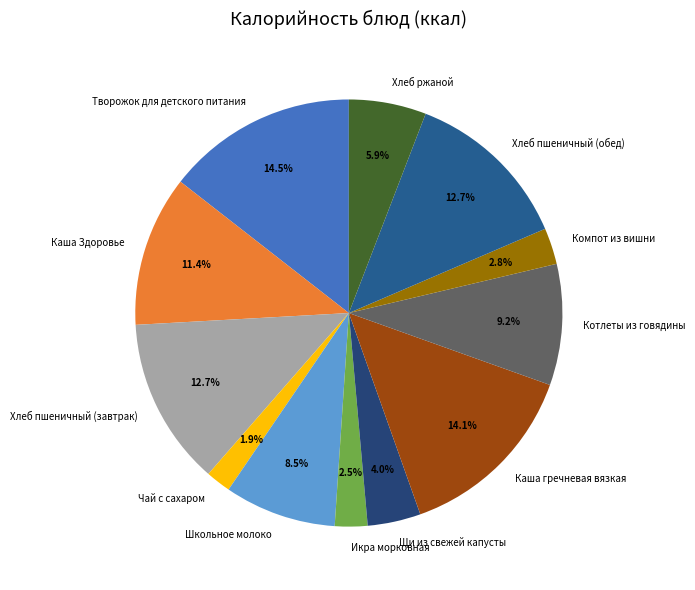

How many segments does this pie chart have?

12